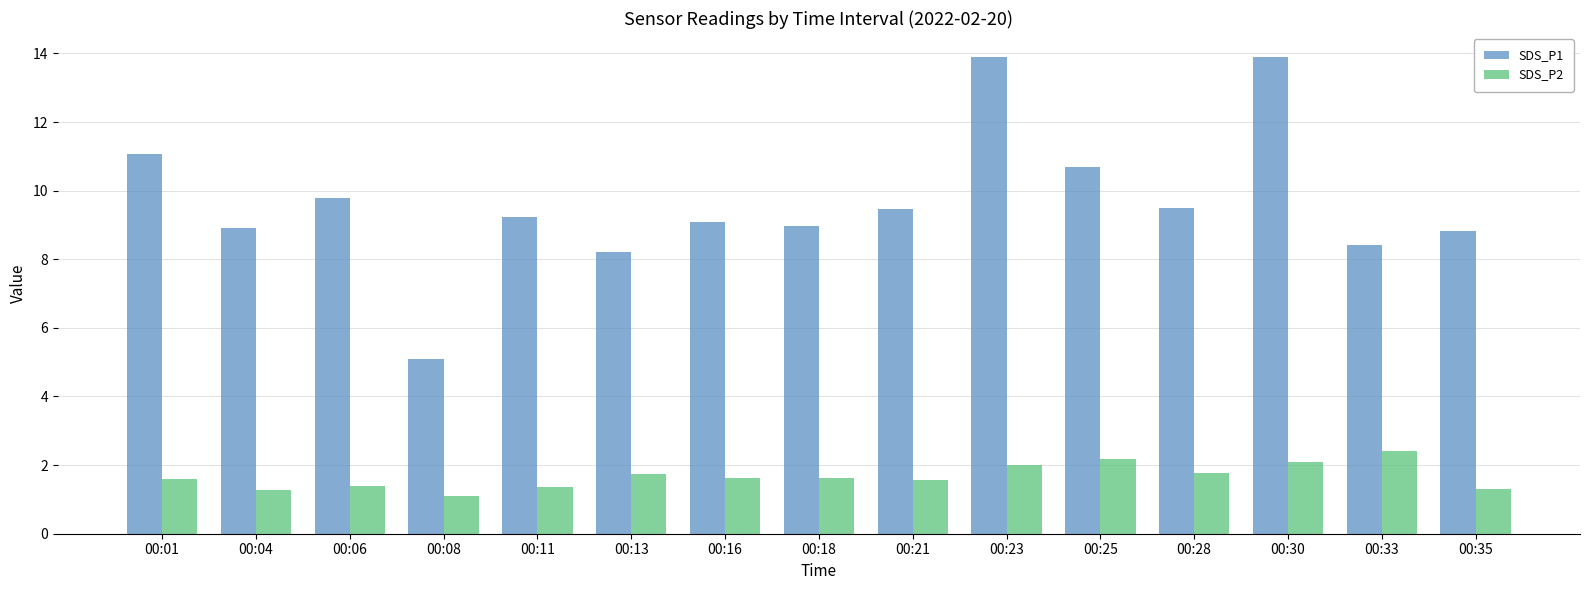

What is the difference between the maximum and minimum values in the SDS_P2 series?

1.3